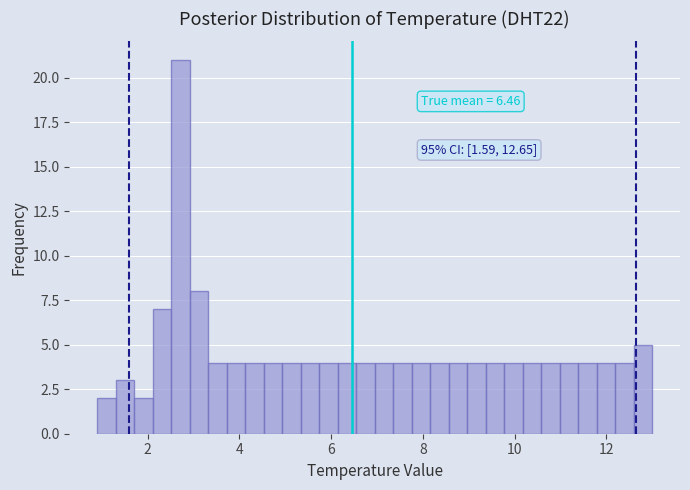

Around what value on the x-axis is the tallest bar? Give the approximate position of its centre, as read against the axis.

2.8